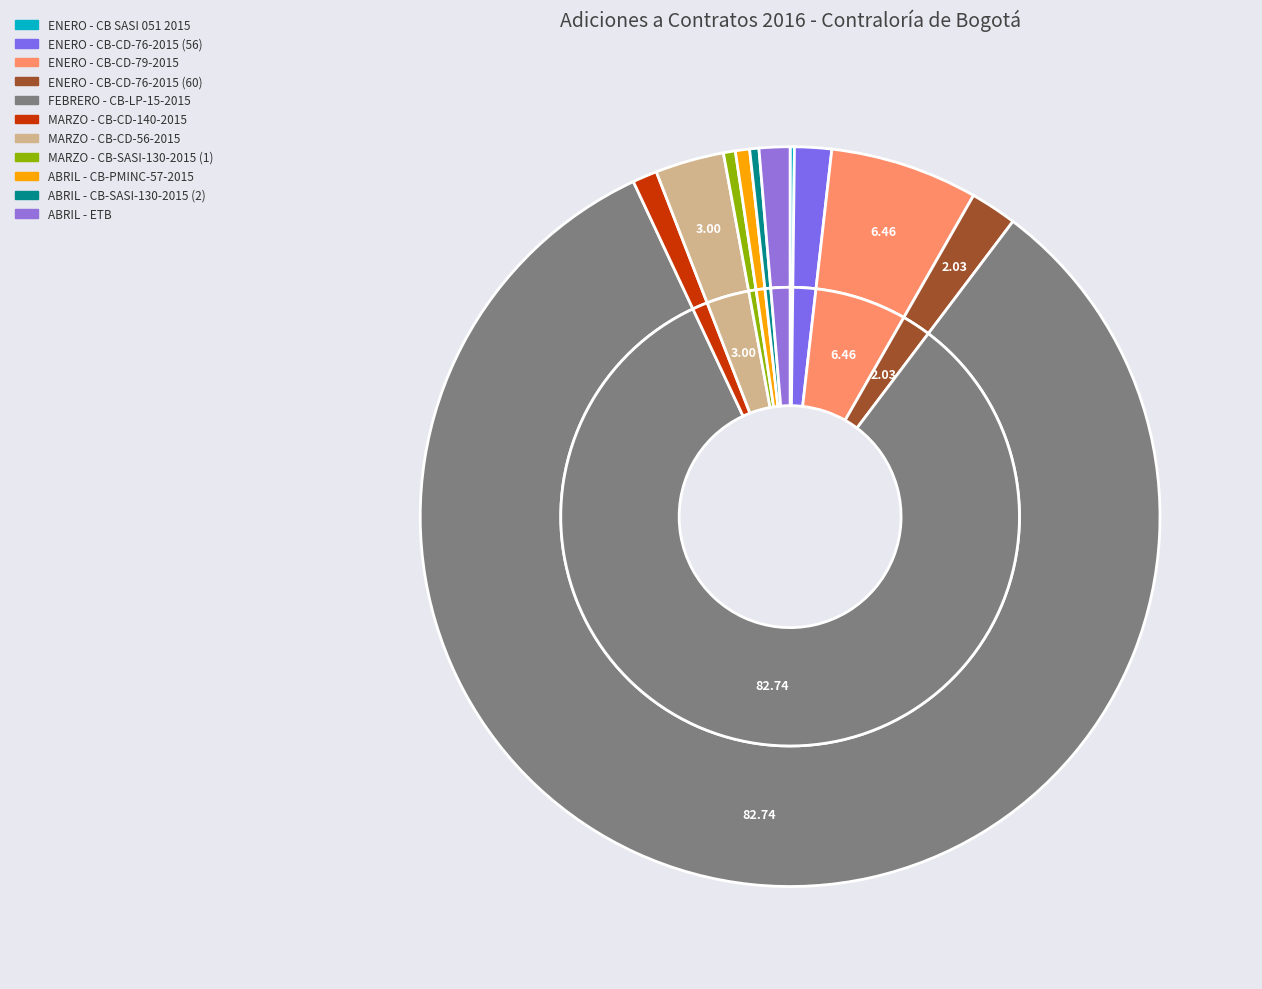

What percentage is the MARZO - CB-SASI-130-2015 (1) slice, to the nearest percent?

1%